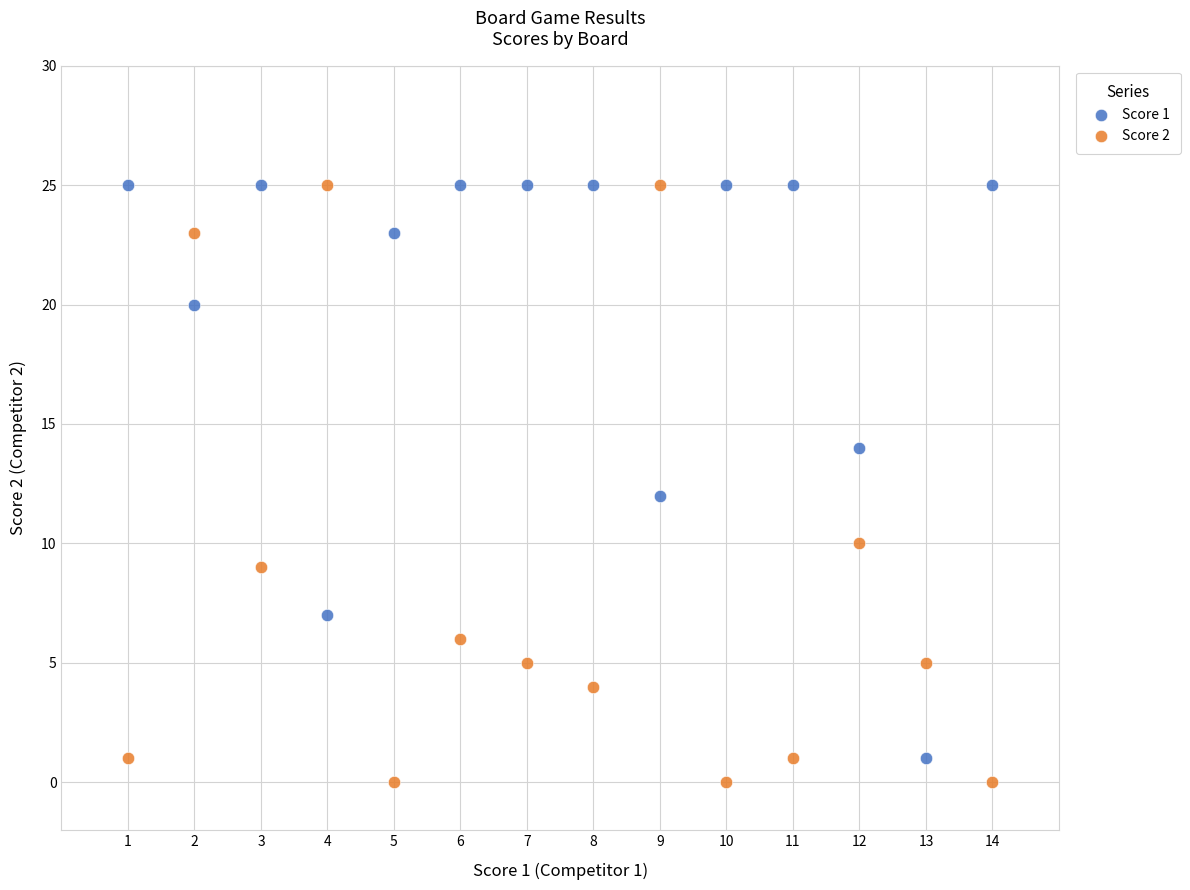

Which series contains the lowest Y value?

Score 2